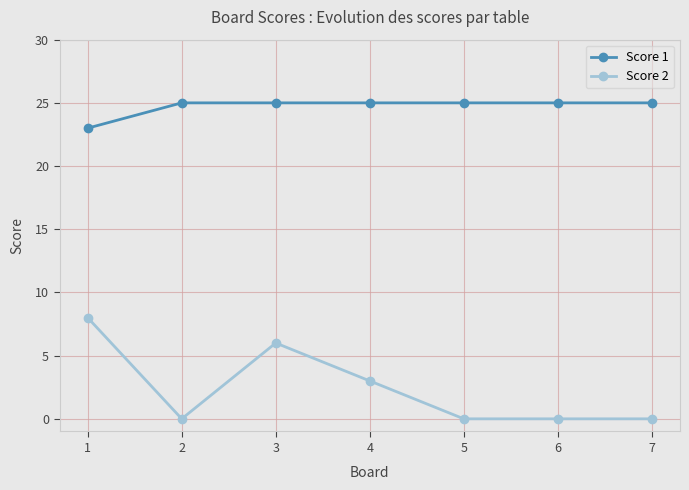

Count the number of categories in the chart.

7